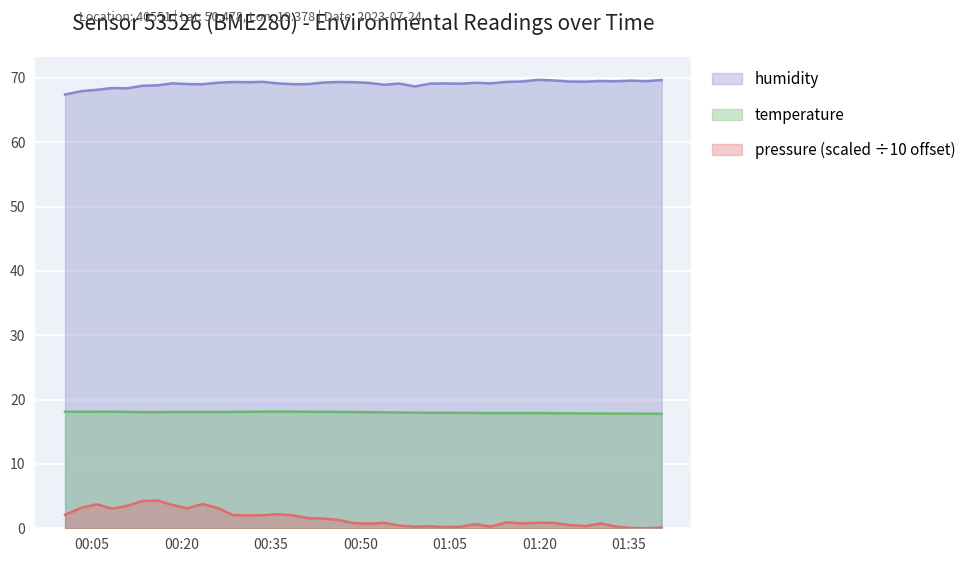

How many interior local peaks does the temperature series have?

2